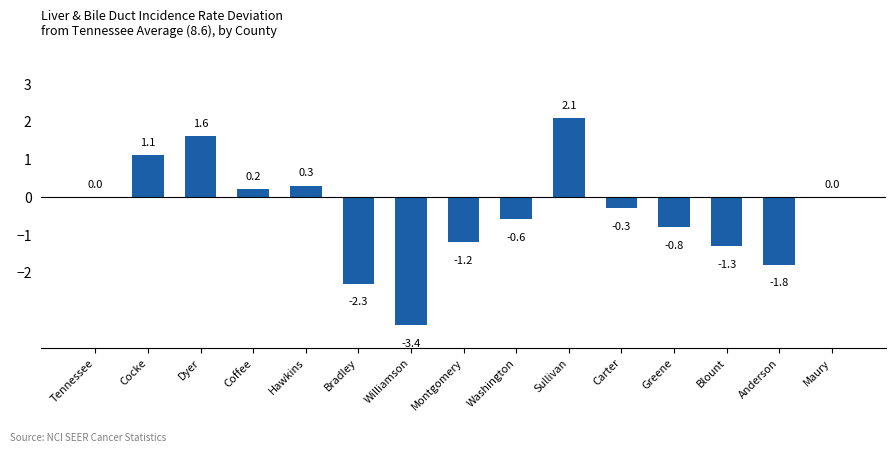

The value at Coffee is 0.2. True or false?

True